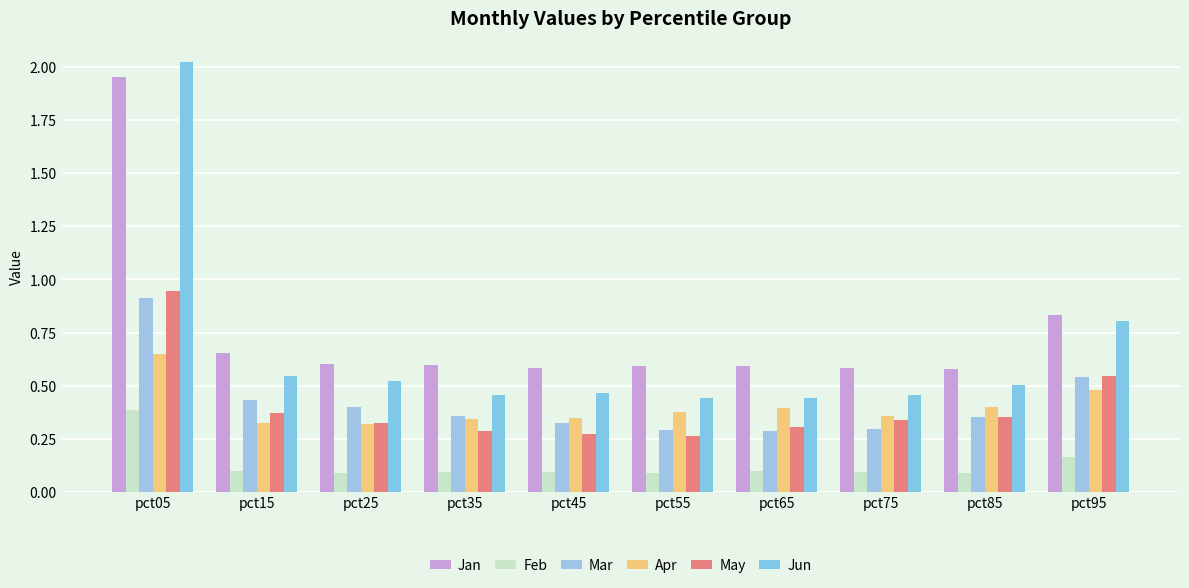

What is the maximum value for Jun?

2.0